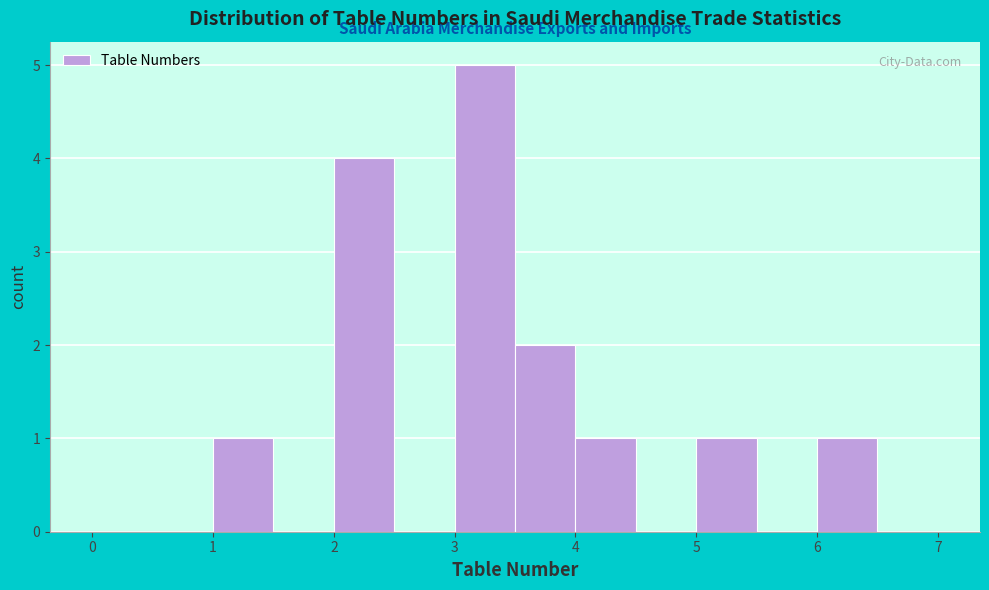

Reading left to right, transcribe this chart: for each bar, give the range it covers on the x-axis and its height. The values are not printed on the chart, so give them approximately, as read against the axis.

0.0 to 0.5: 0
0.5 to 1.0: 0
1.0 to 1.5: 1
1.5 to 2.0: 0
2.0 to 2.5: 4
2.5 to 3.0: 0
3.0 to 3.5: 5
3.5 to 4.0: 2
4.0 to 4.5: 1
4.5 to 5.0: 0
5.0 to 5.5: 1
5.5 to 6.0: 0
6.0 to 6.5: 1
6.5 to 7.0: 0